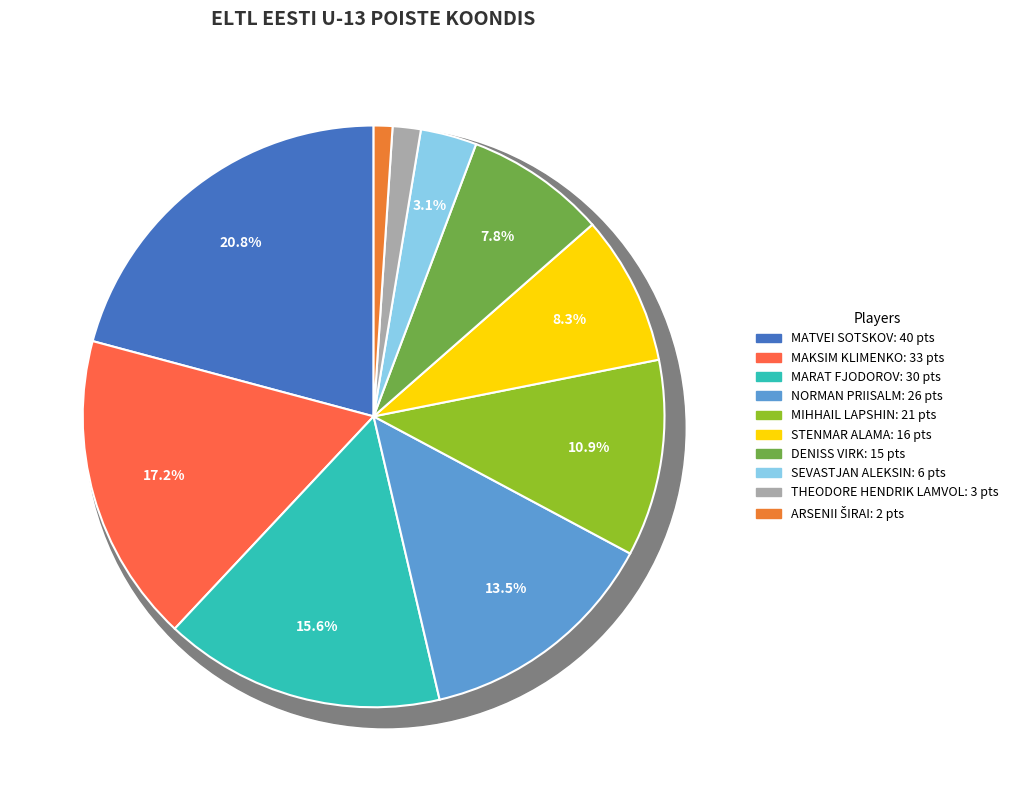

What portion of the pie excludes NORMAN PRIISALM?

86.5%